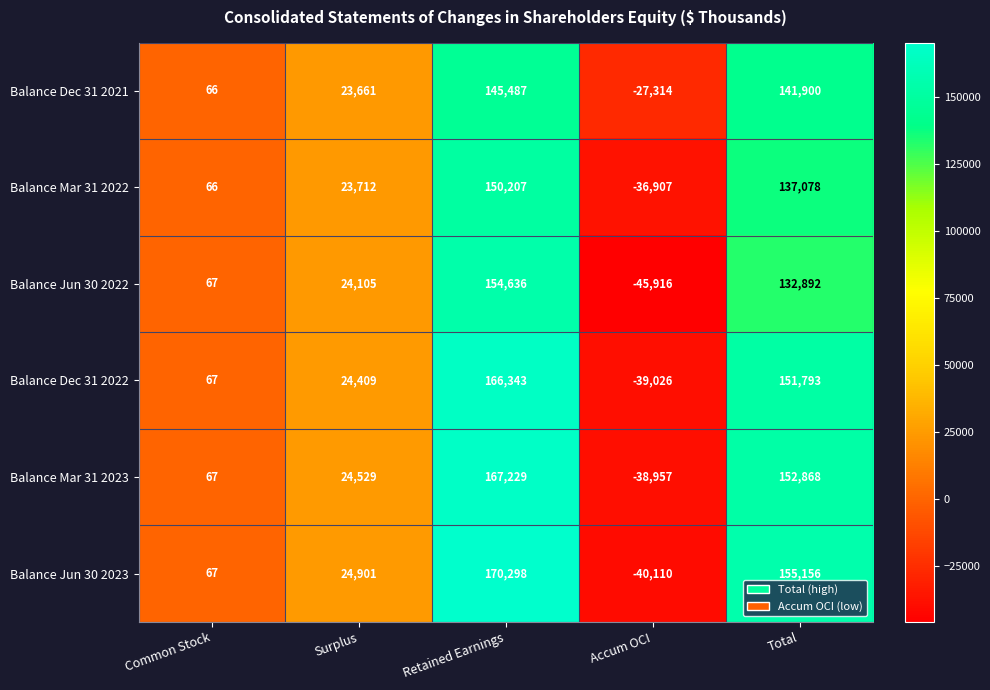

Reading right to left, what are all the values shown in this chart?

Balance Dec 31 2021: 141900	-27314	145487	23661	66
Balance Mar 31 2022: 137078	-36907	150207	23712	66
Balance Jun 30 2022: 132892	-45916	154636	24105	67
Balance Dec 31 2022: 151793	-39026	166343	24409	67
Balance Mar 31 2023: 152868	-38957	167229	24529	67
Balance Jun 30 2023: 155156	-40110	170298	24901	67